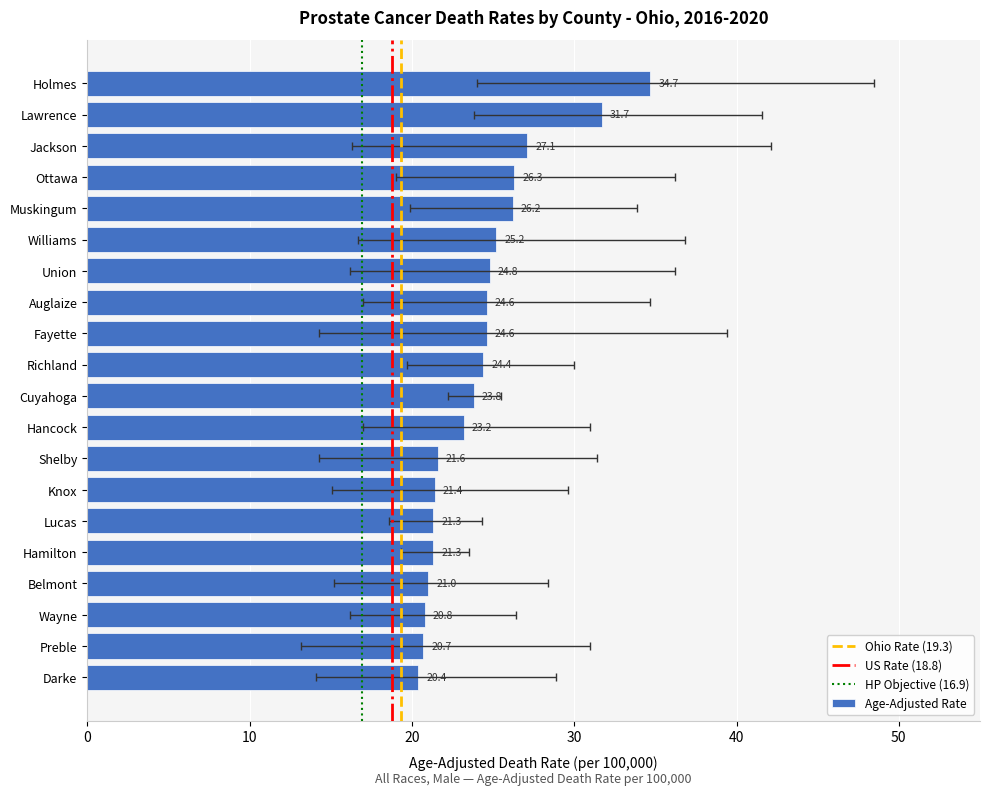

The upper_ci series shows 29.6 at 13. True or false?

True